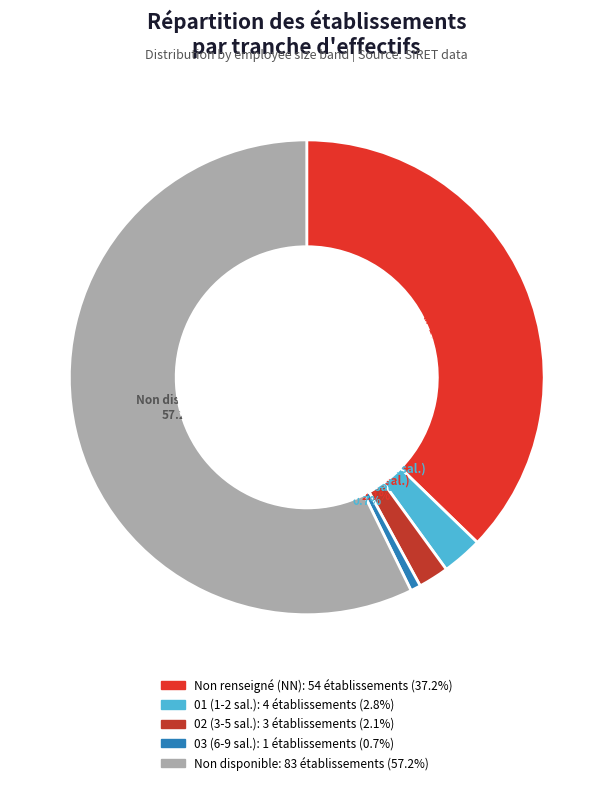

How many segments does this pie chart have?

5